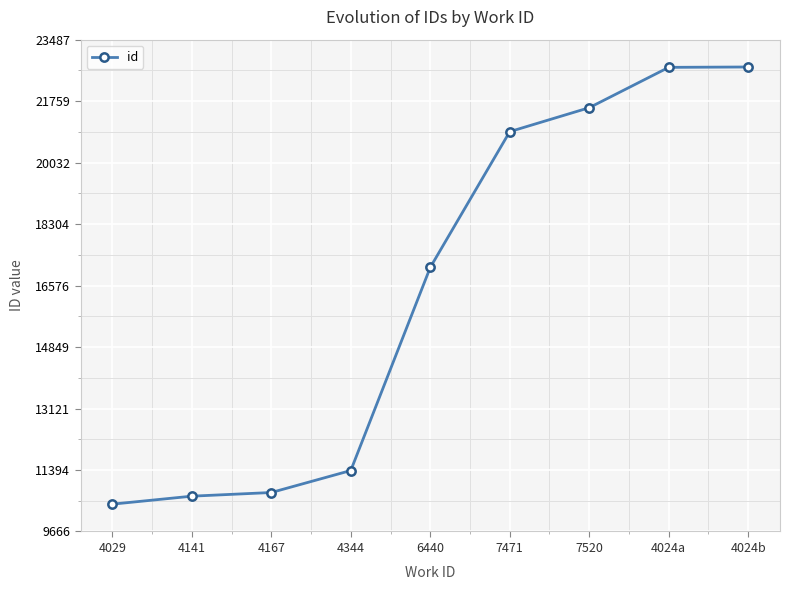

What is the label of the 2nd point from the right?

4024a